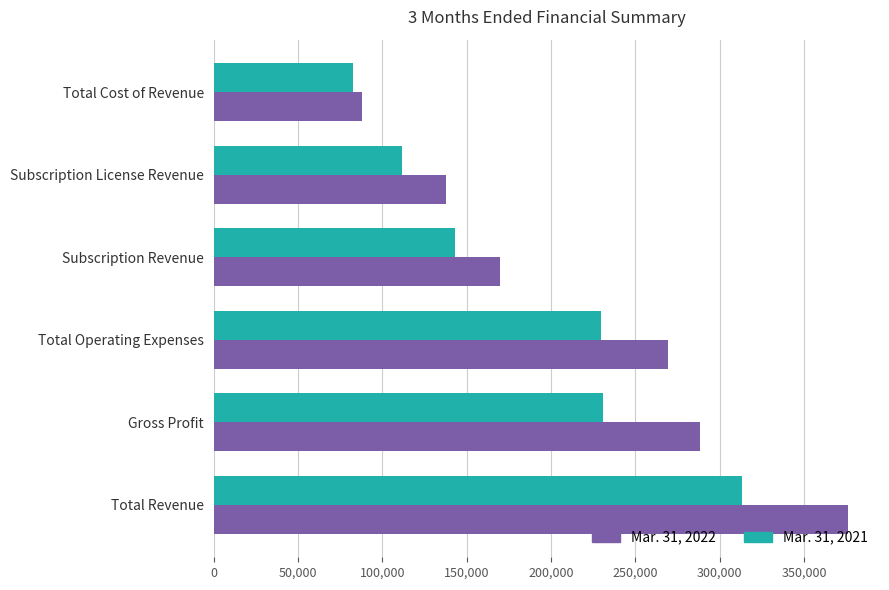

What is the spread (max minus min) of values at Subscription License Revenue?

26024